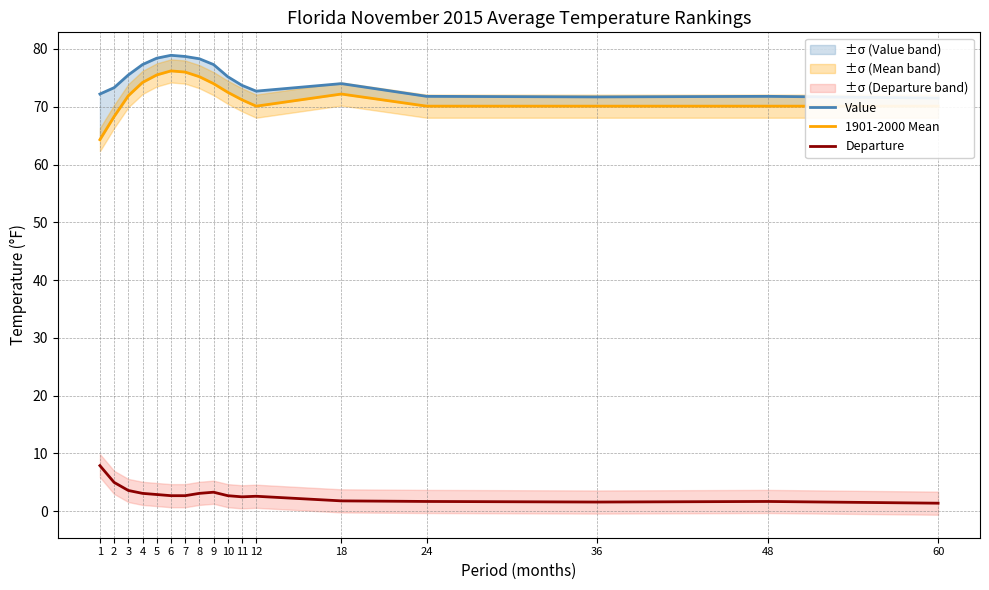

How many interior local peaks does the 1901-2000 Mean series have?

2